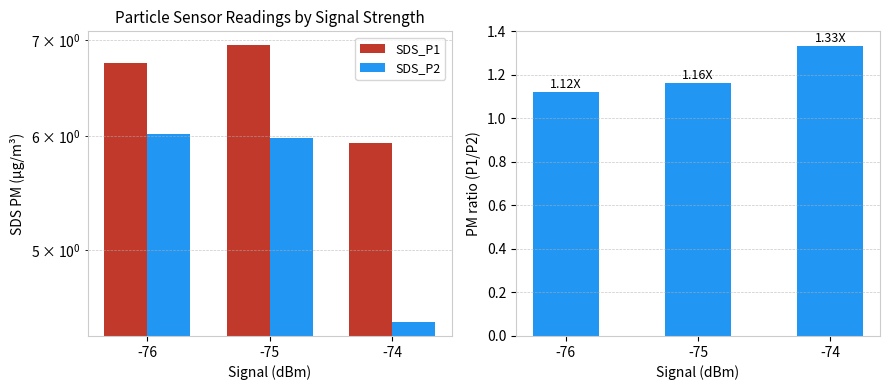

The SDS_P2 series shows 6.0 at -76. True or false?

True